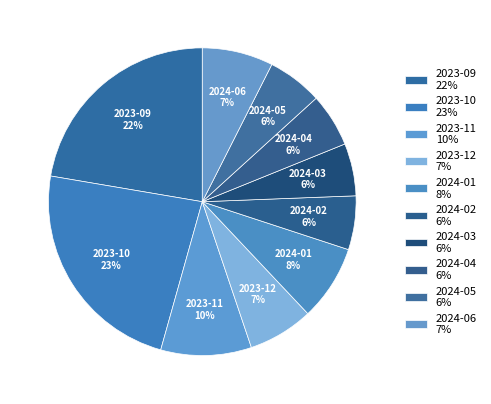

Is it true that 2023-09 is 22% of the pie?

True